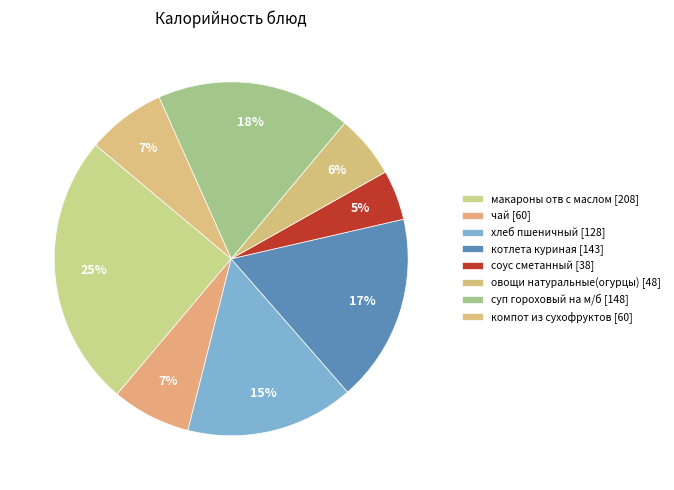

To the nearest percent, what portion does котлета куриная represent?

17%